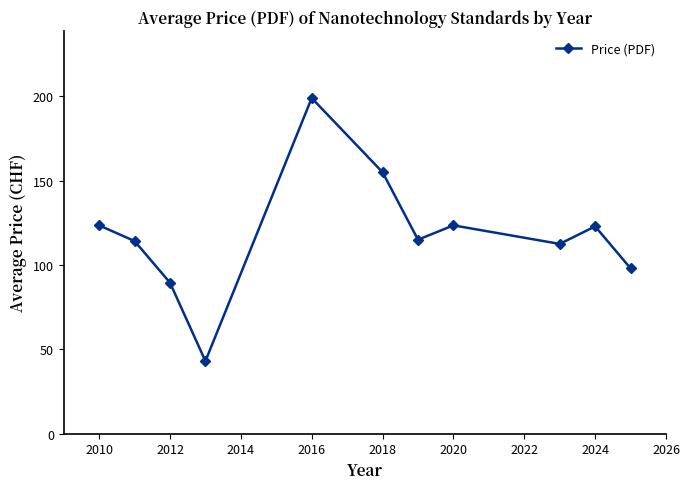

What is the value of the 10th point from the left?

122.9